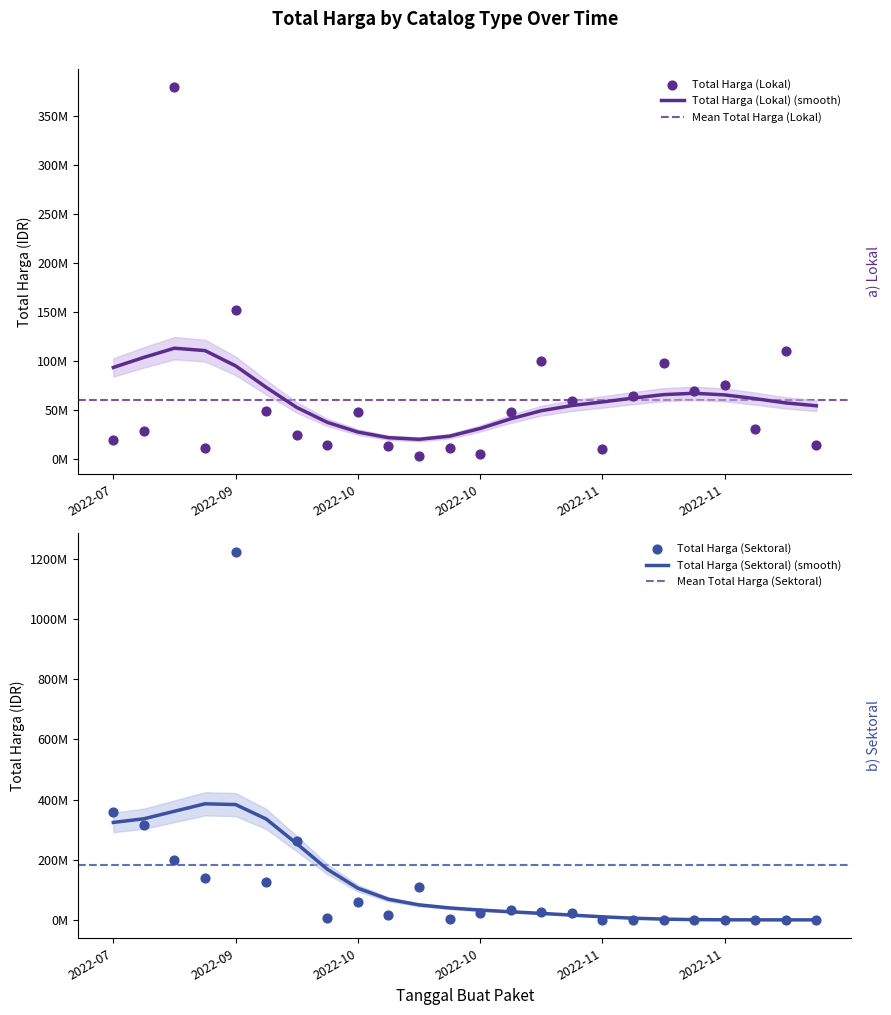

Which series has the largest total across all categories?

Total Harga (Sektoral)